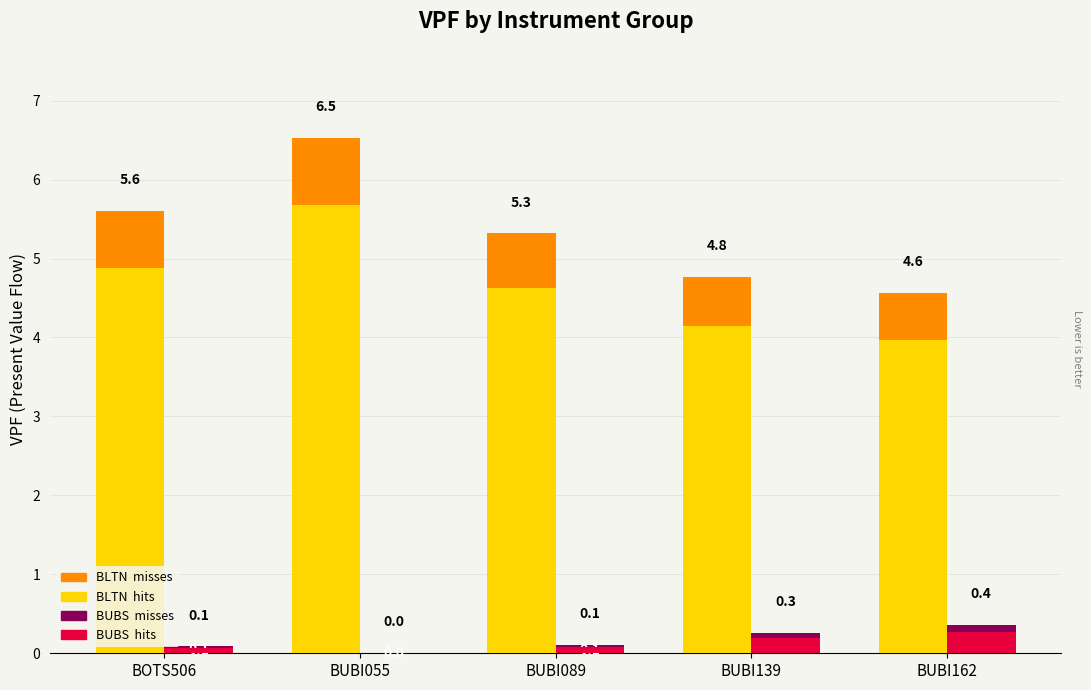

The value of BLTN misses at BUBI089 is 3.2. True or false?

False